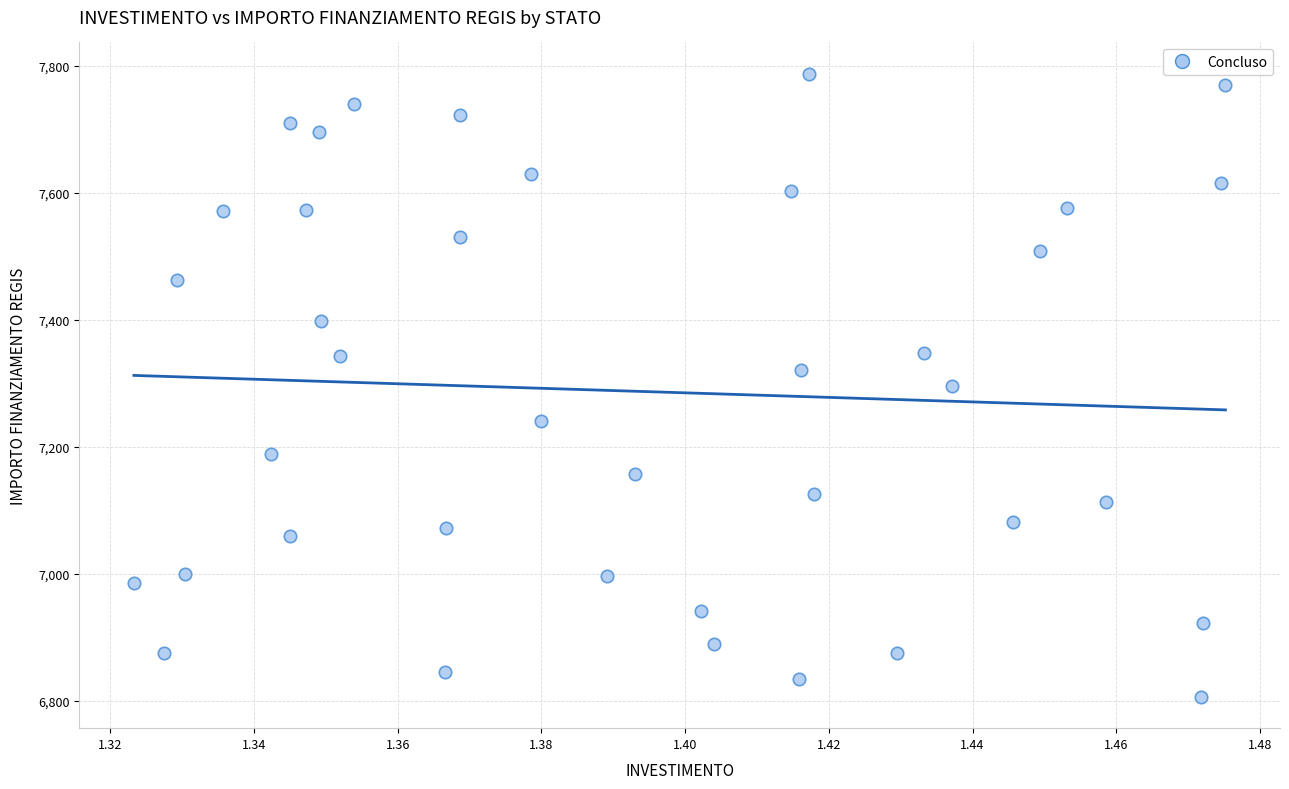

What is the range of Y values (max minus min)?

981.4